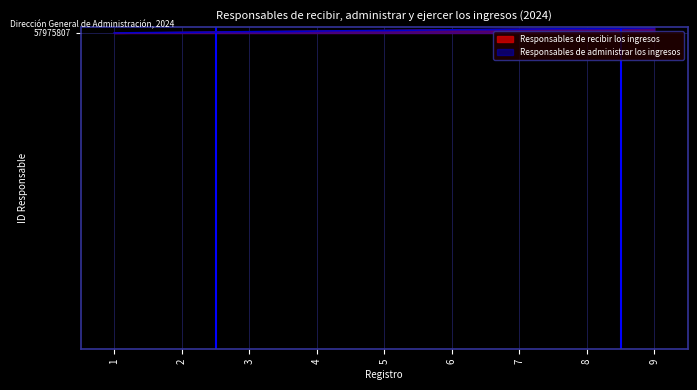

Is this an area chart (filled region under the line)?

No